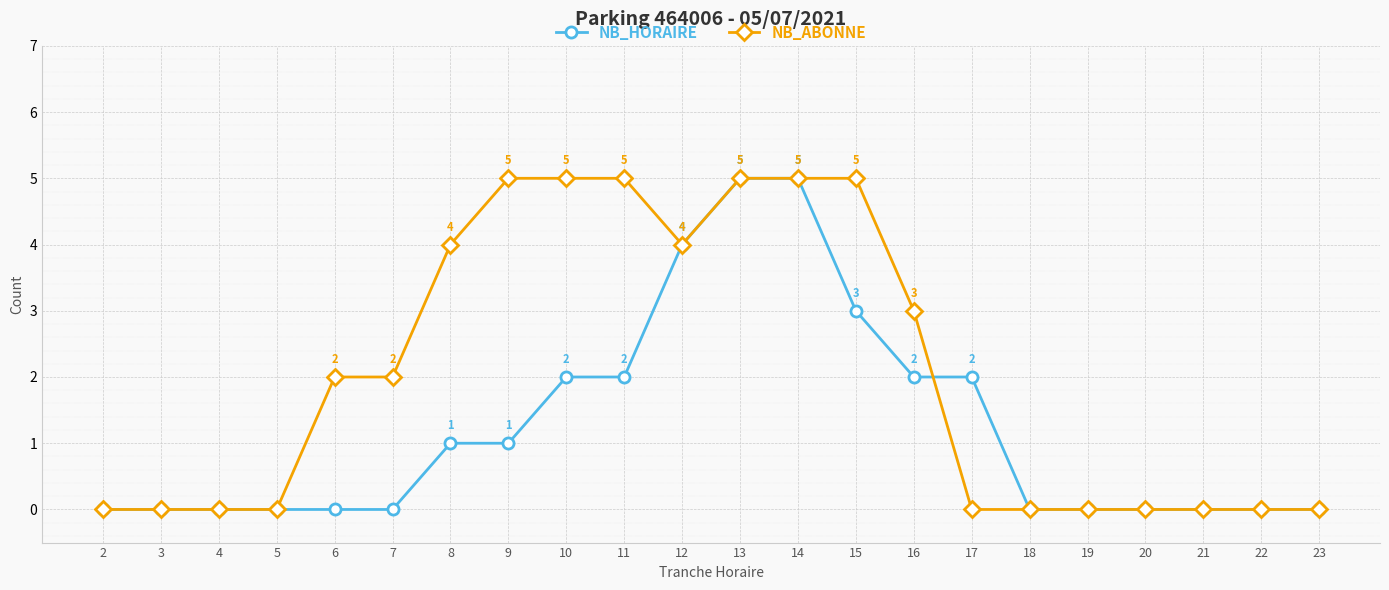

Count the number of categories in the chart.

22